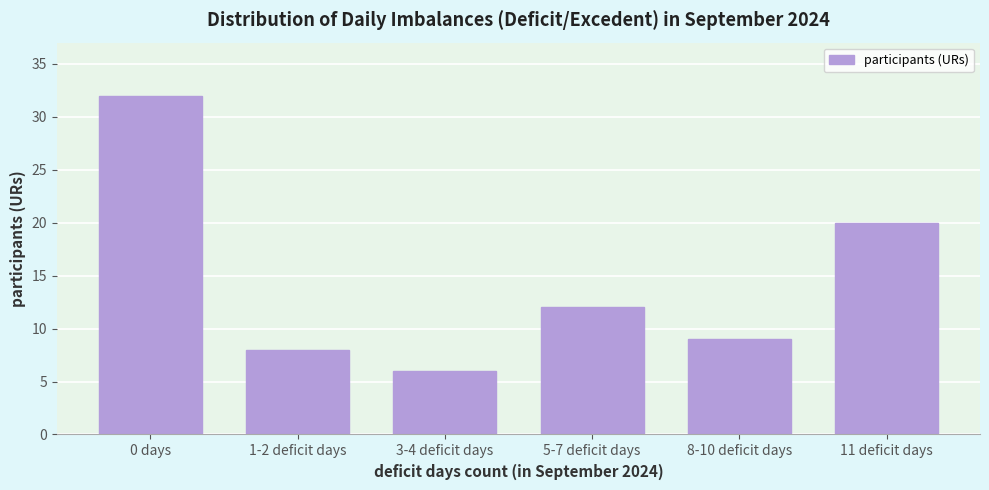

Reading right to left, transcribe all the data shown in this chart.

11 deficit days=20	8-10 deficit days=9	5-7 deficit days=12	3-4 deficit days=6	1-2 deficit days=8	0 days=32